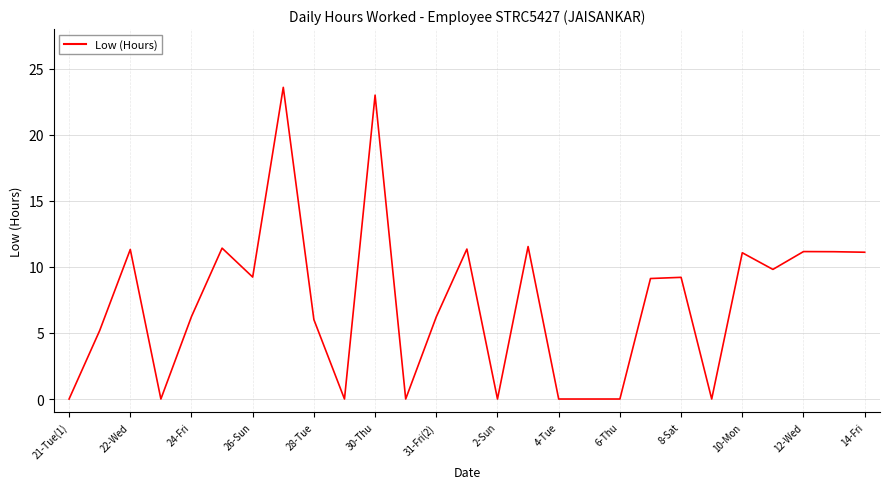

What is the maximum value shown in the chart?

23.6